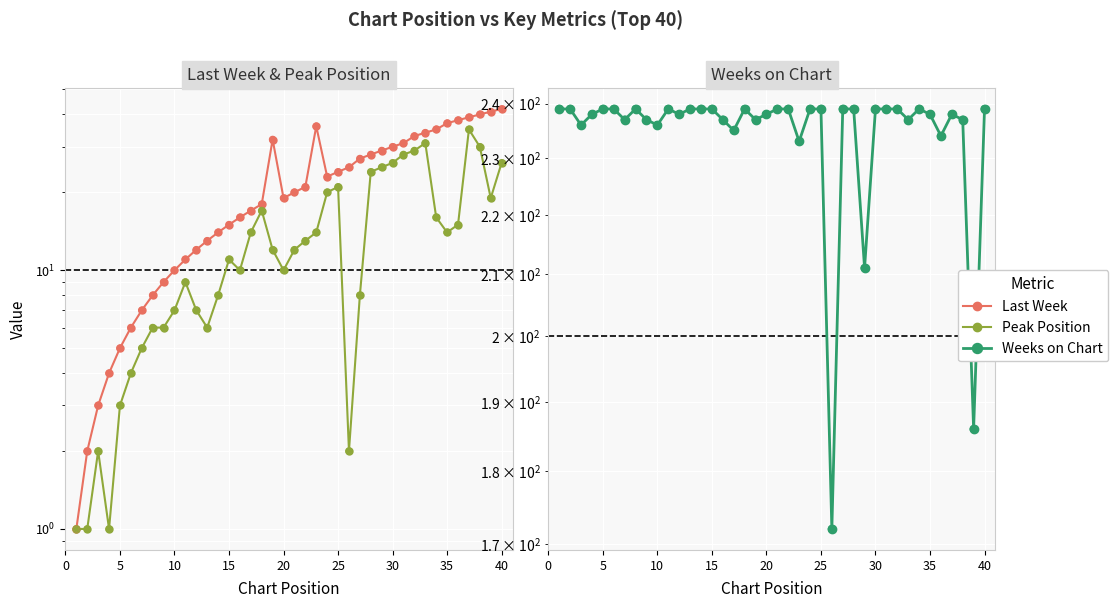

Which series contains the highest Y value?

Weeks on Chart